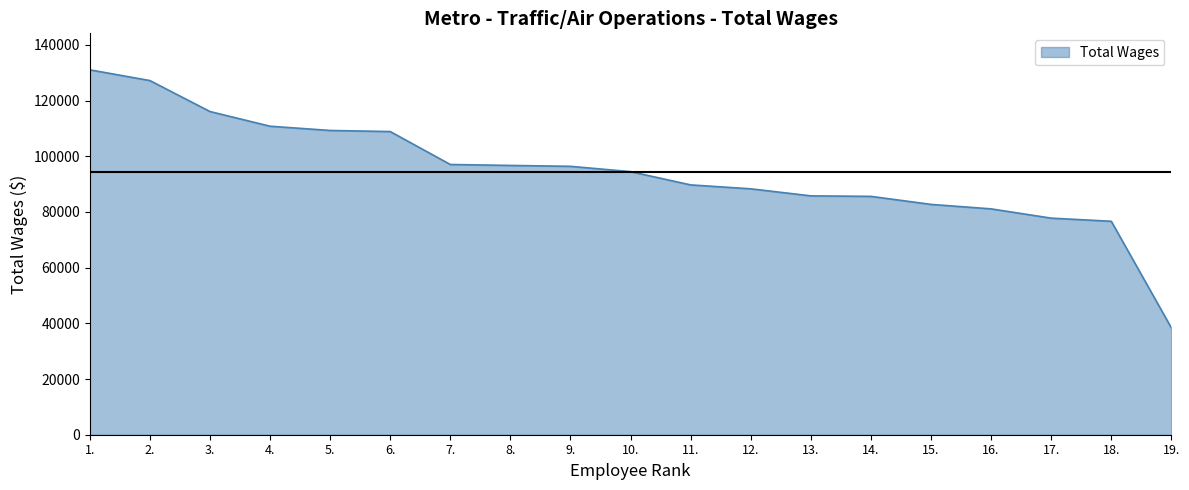

Which category has the lowest value across all series?

19.